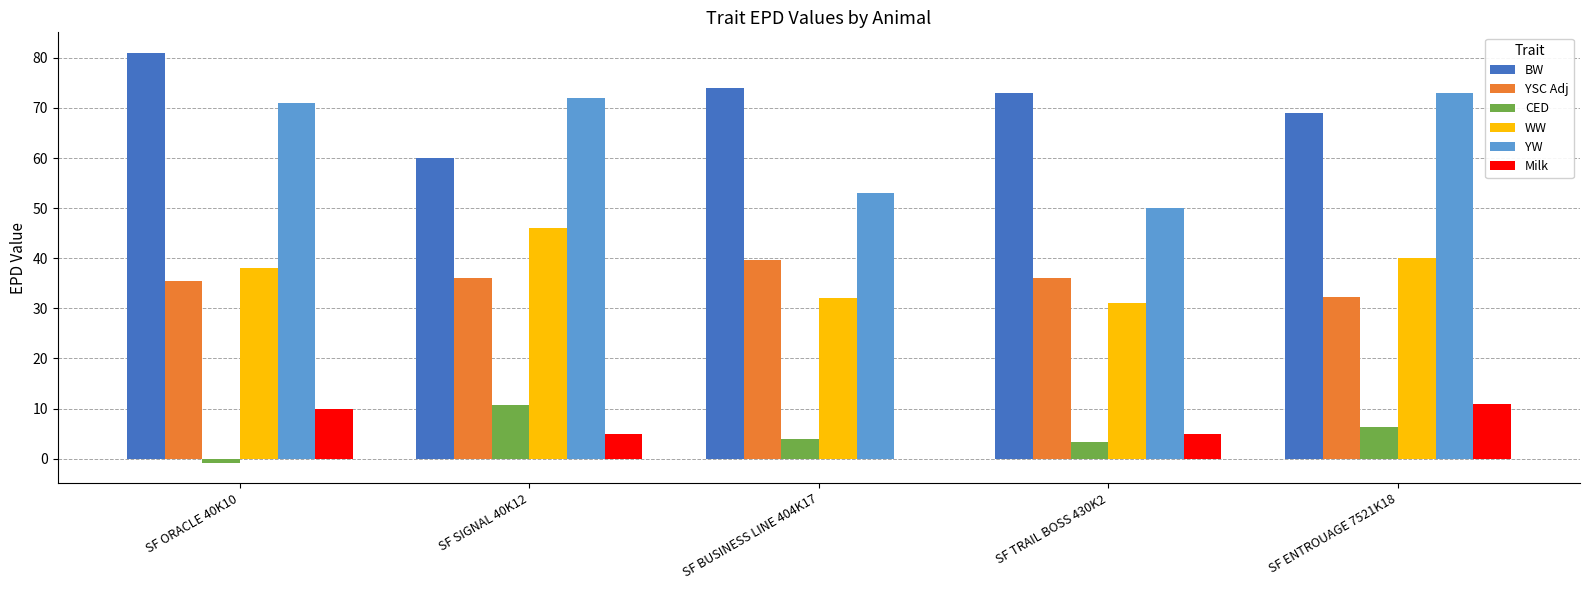

What are all the series names shown in the legend?

BW, YSC Adj, CED, WW, YW, Milk